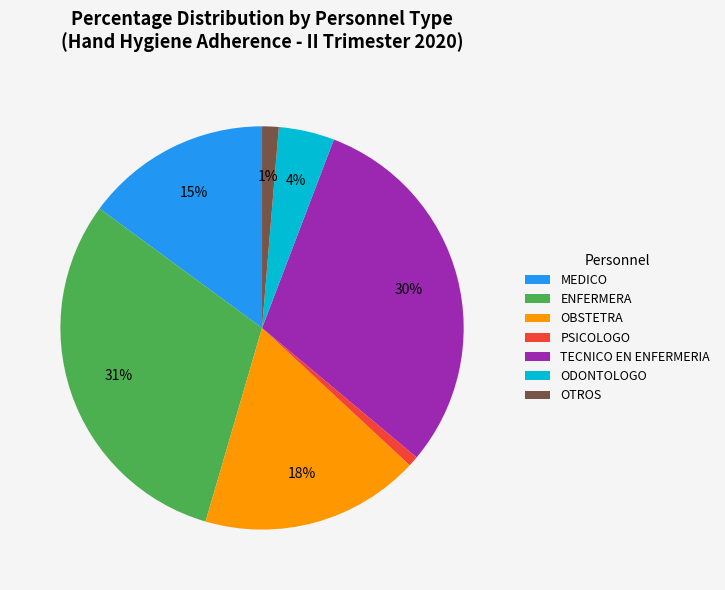

To the nearest percent, what is the difference between the PSICOLOGO and MEDICO slice percentages?

14%